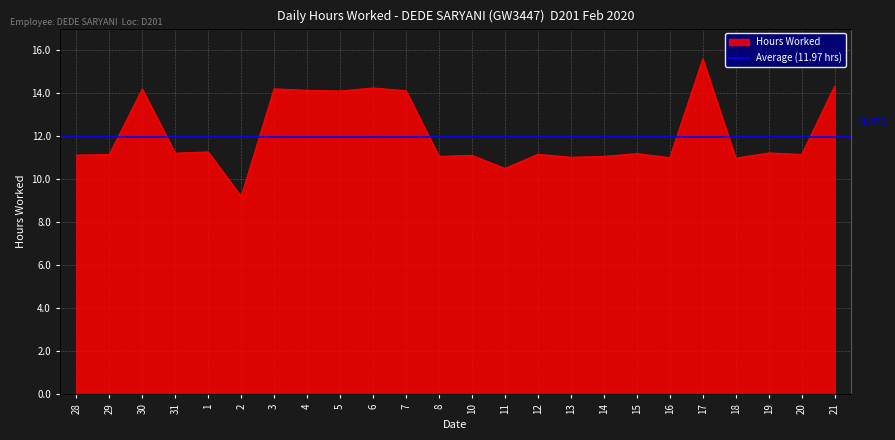

Reading right to left, transcribe all the data shown in this chart.

21=14.3	20=11.2	19=11.2	18=11.0	17=15.6	16=11.0	15=11.2	14=11.1	13=11.0	12=11.2	11=10.5	10=11.1	8=11.1	7=14.1	6=14.2	5=14.1	4=14.1	3=14.2	2=9.2	1=11.3	31=11.2	30=14.2	29=11.2	28=11.1